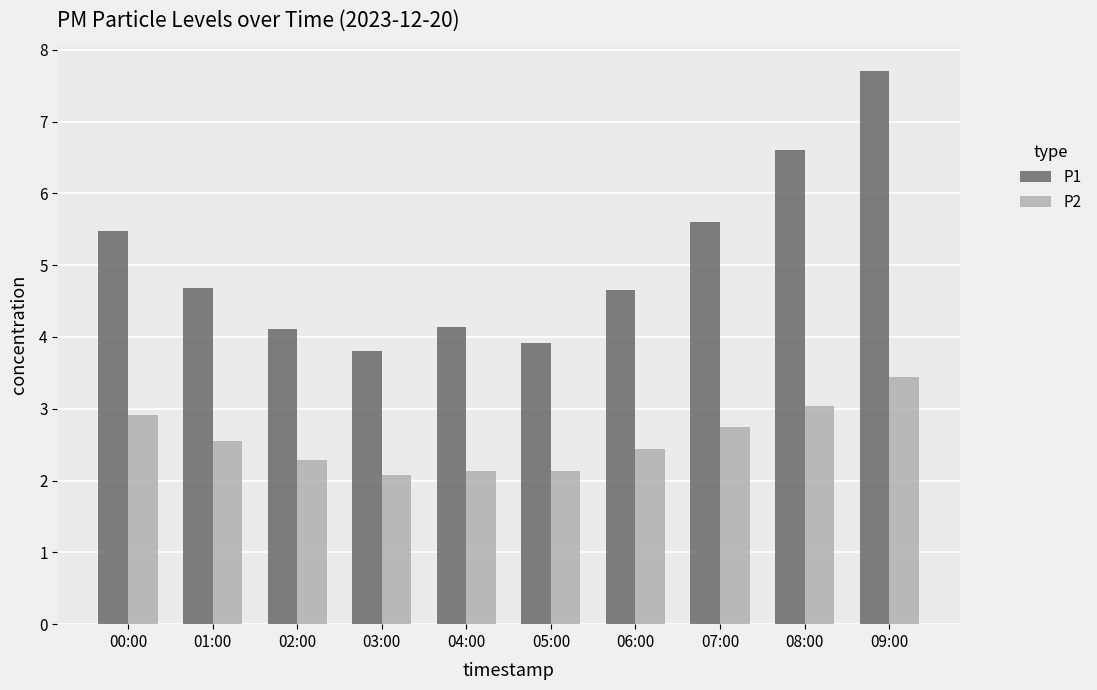

What position from the left is 08:00?

9